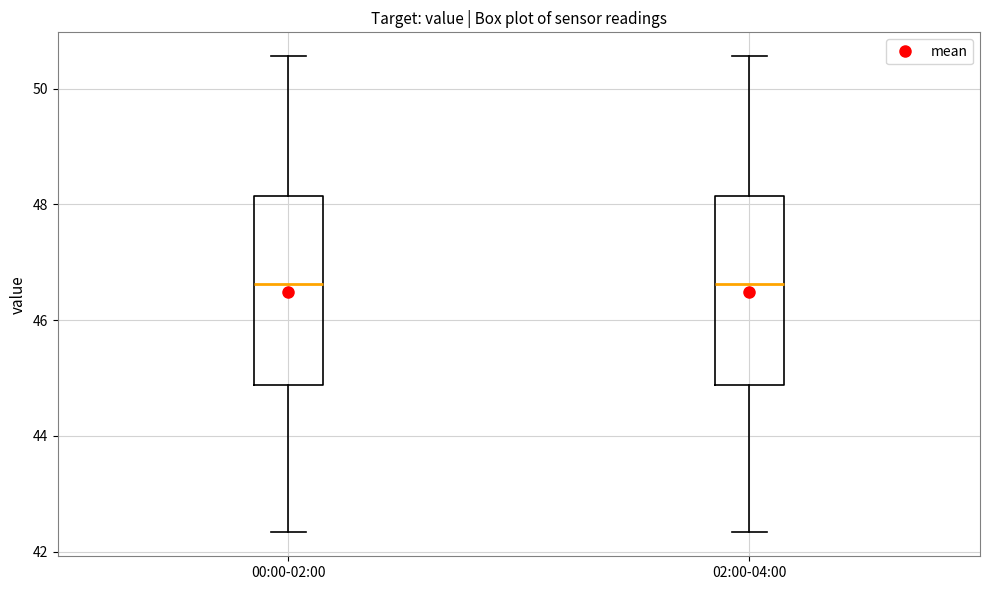

Reading left to right, transcribe this box plot: for each box, give where its median line is, the range the box spans, and where its two whiskers end, as read against the y-axis. The values are not printed on the chart, so give them approximately, as read against the axis.

00:00-02:00: median 46.6, box 44.8 to 48.2, whiskers 42.4 to 50.6
02:00-04:00: median 46.6, box 44.8 to 48.2, whiskers 42.4 to 50.6